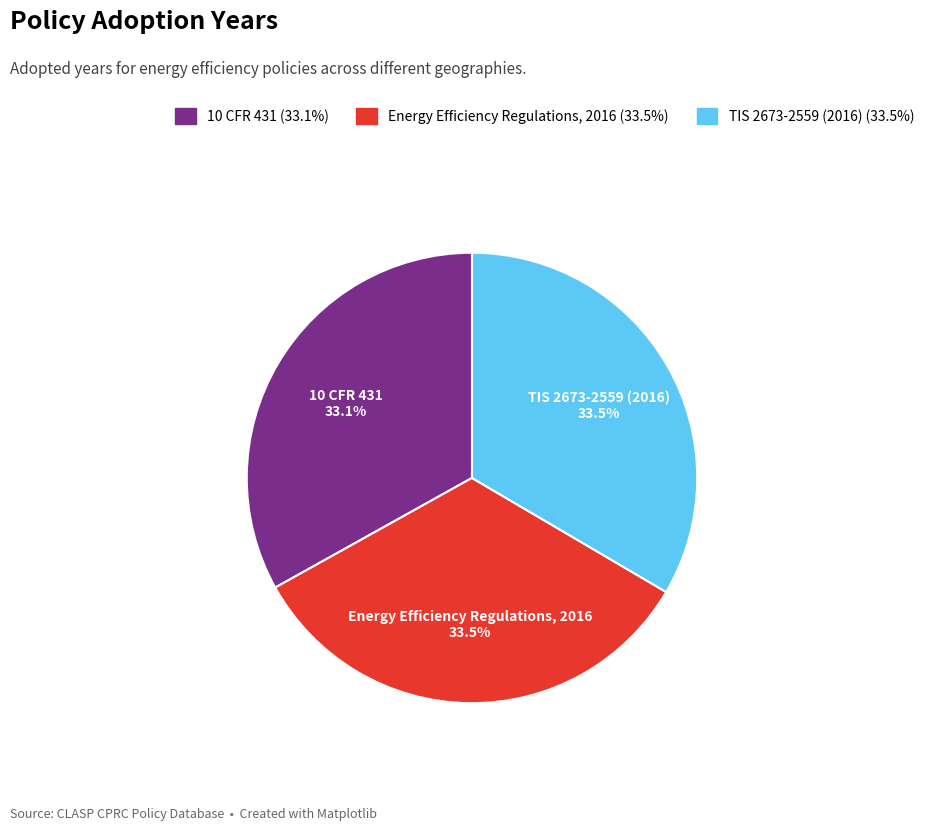

To the nearest percent, what is the combined percentage of TIS 2673-2559 (2016) and Energy Efficiency Regulations, 2016?

67%